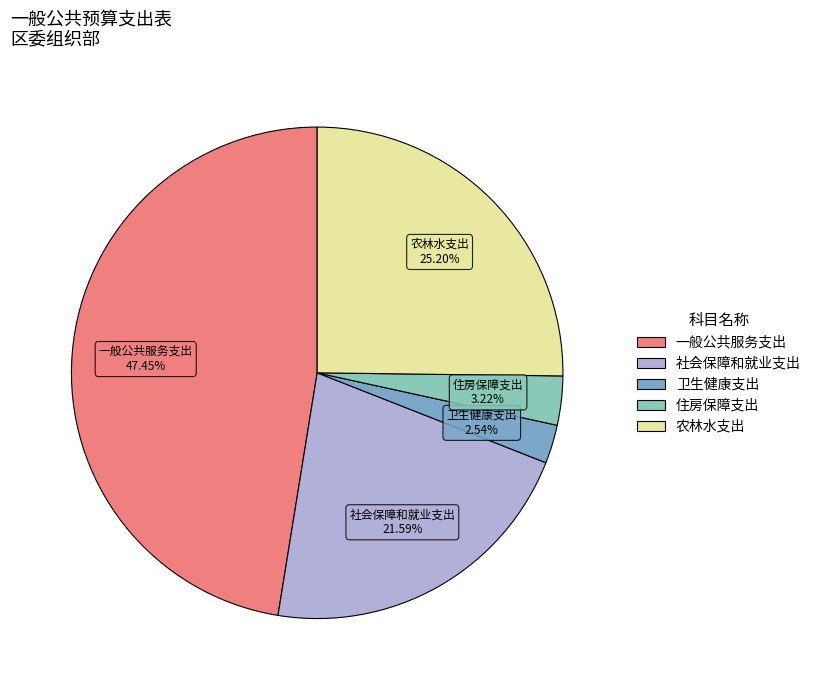

Combined, what portion of the pie is 农林水支出 and 社会保障和就业支出?

46.8%